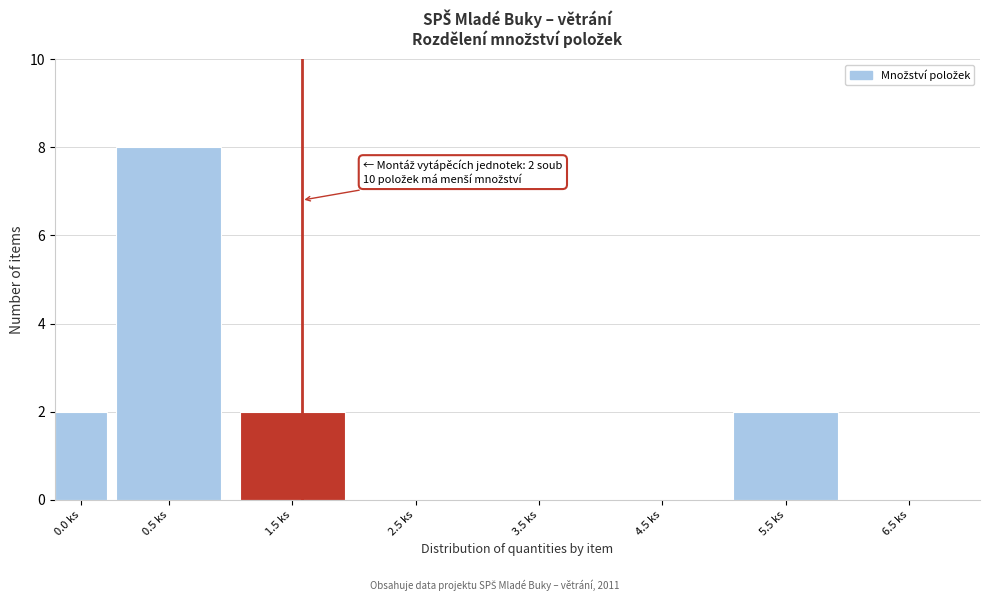

Reading left to right, what are all the values shown in this chart?

0.0 ks=2	0.5 ks=8	1.5 ks=2	2.5 ks=0	3.5 ks=0	4.5 ks=0	5.5 ks=2	6.5 ks=0